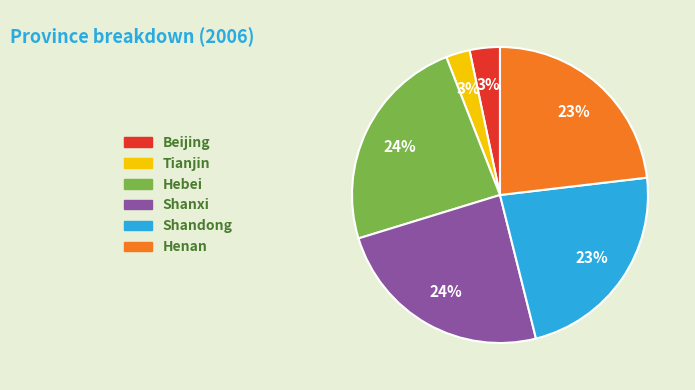

To the nearest percent, what portion does Shandong represent?

23%